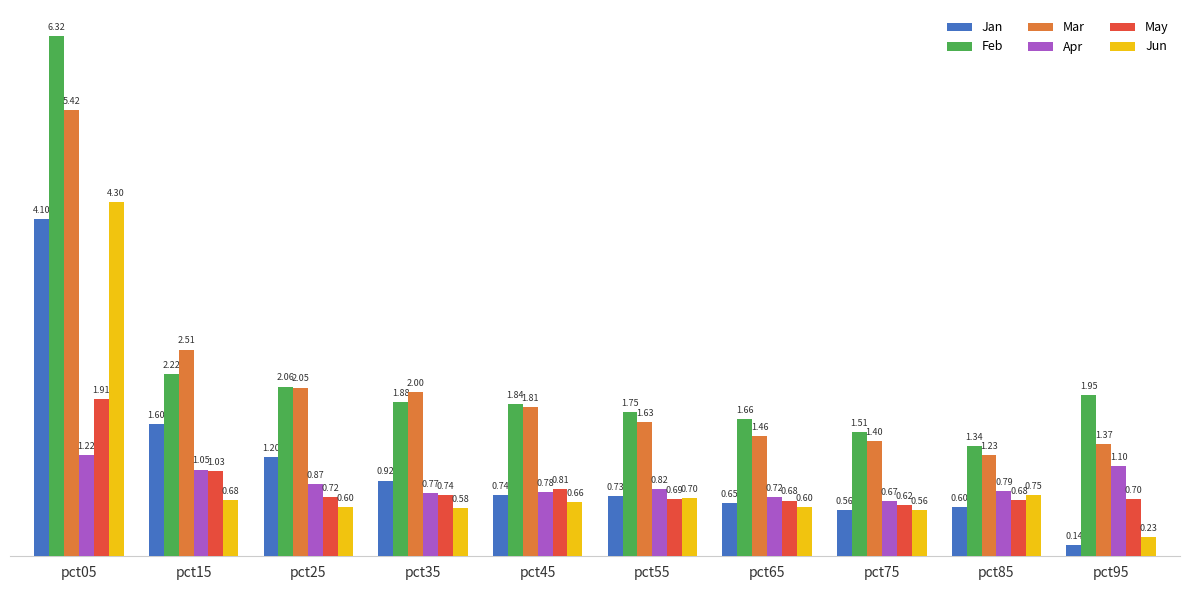

Which series has the largest total across all categories?

Feb